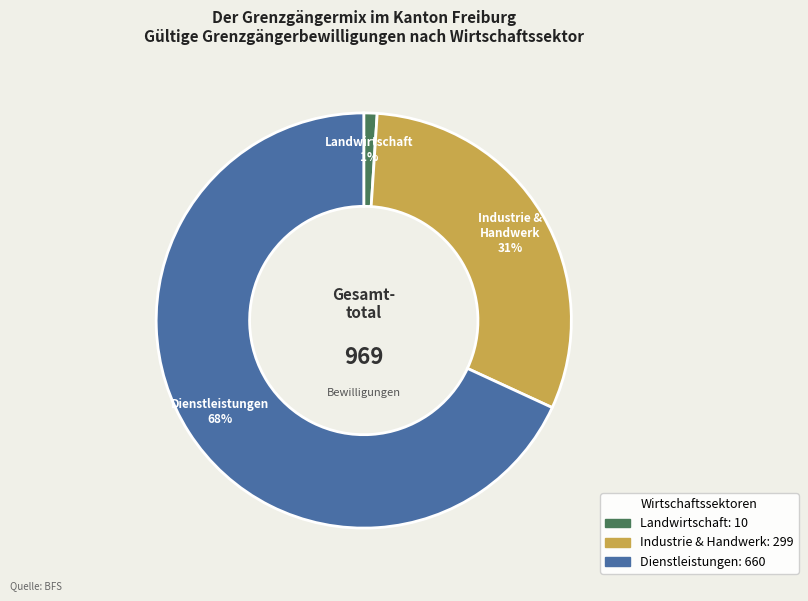

How many segments does this pie chart have?

3